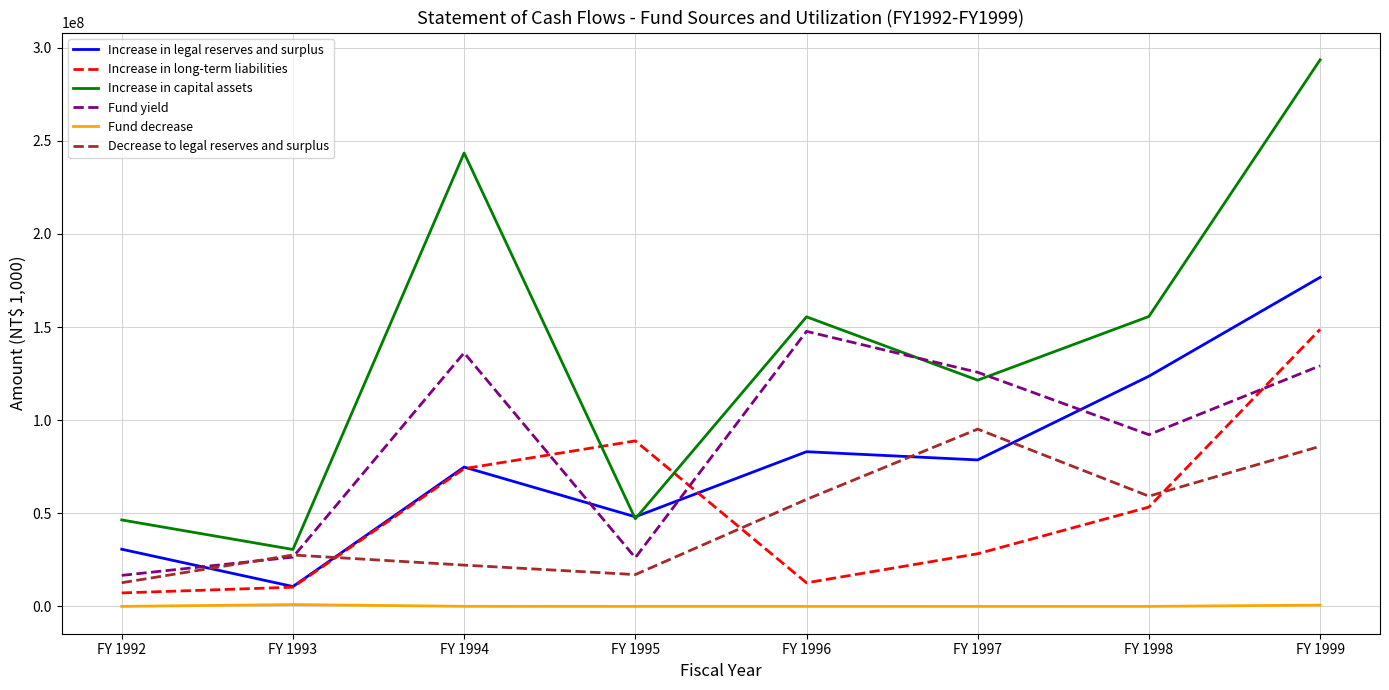

What is the spread (max minus min) of values at FY 1999?

292799090